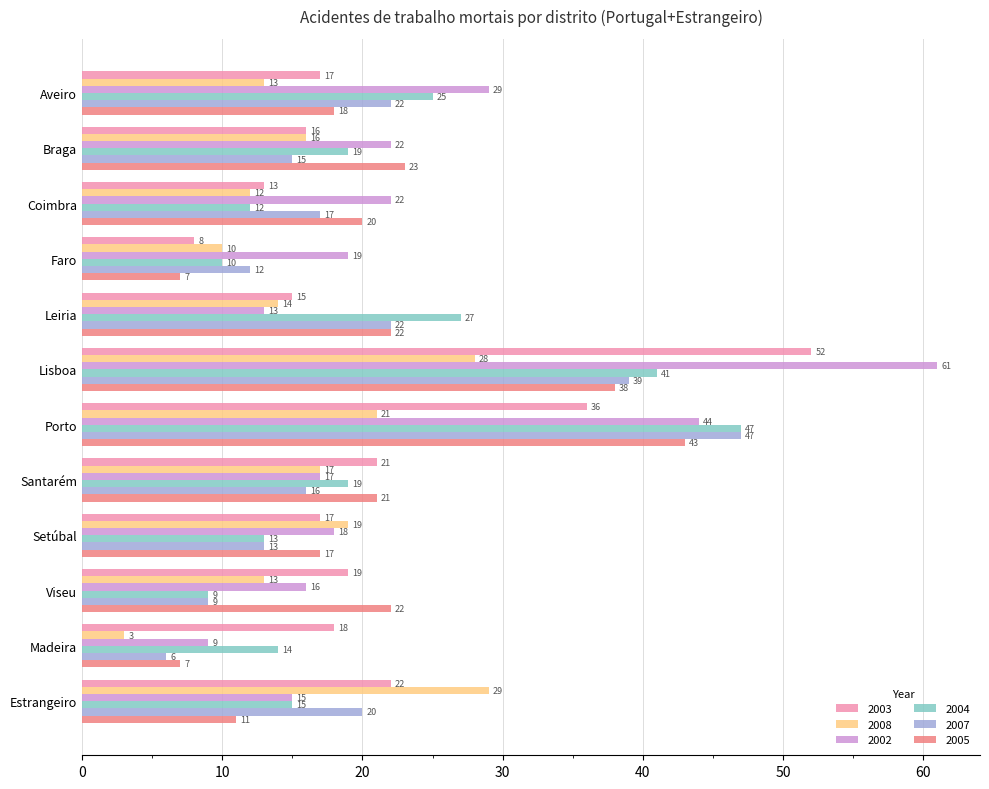

Which series changed the most between Santarém and Estrangeiro?

2008